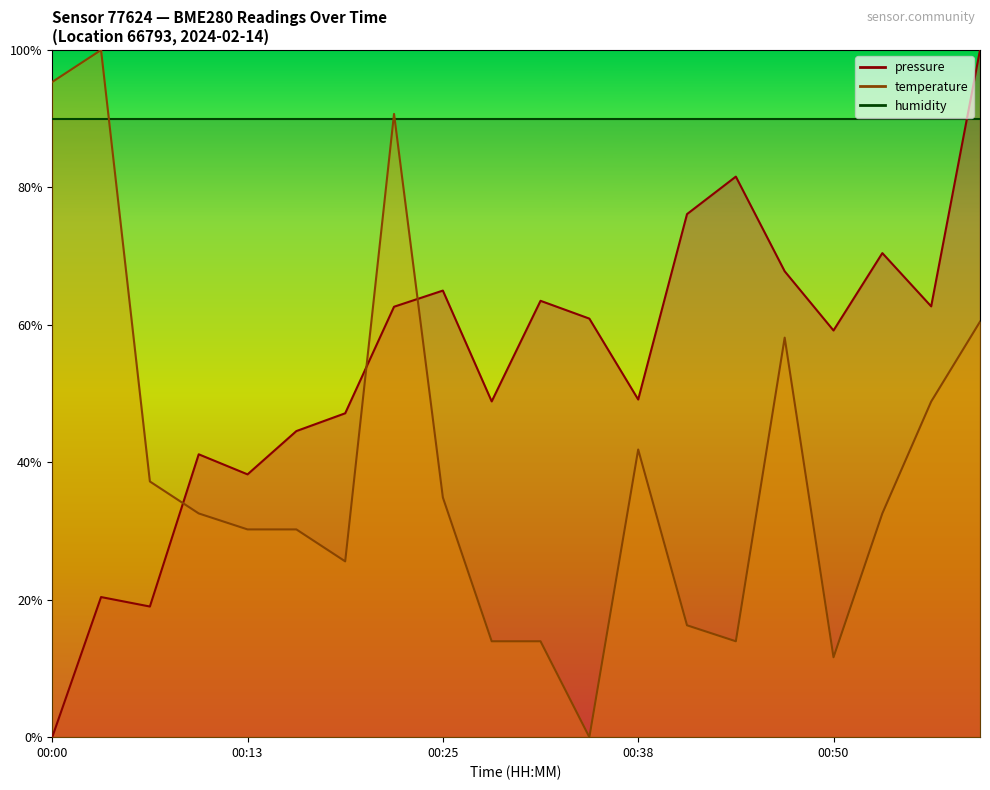

How many times do pressure and temperature cross each other?

3